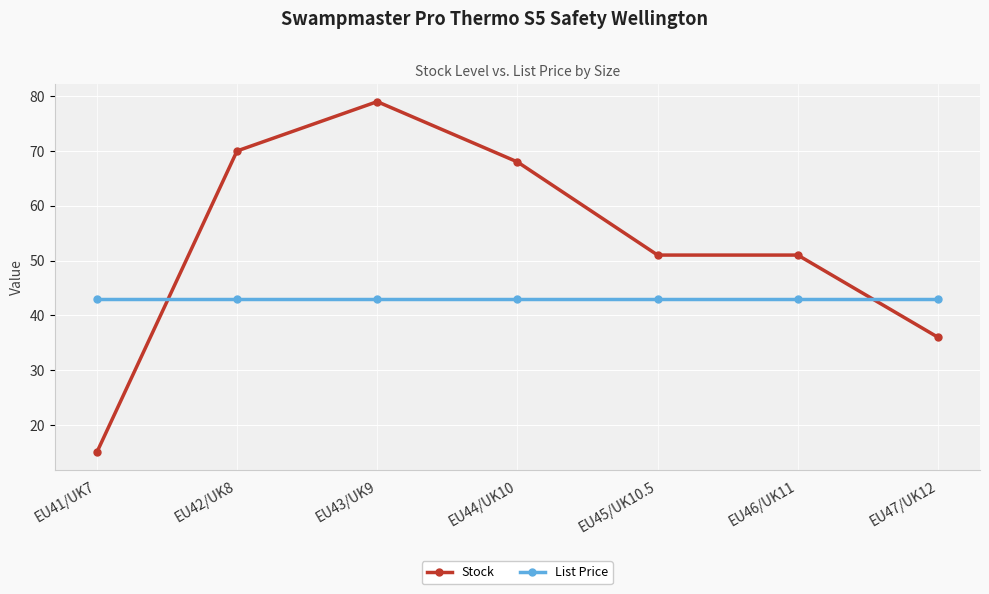

Is it true that Stock equals 19.9 at EU43/UK9?

False